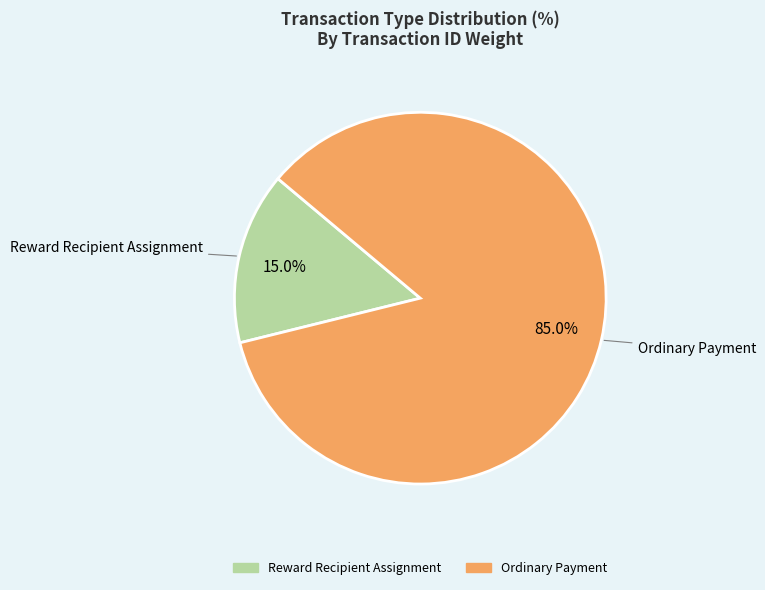

What is the smallest slice in the pie chart?

Reward Recipient Assignment